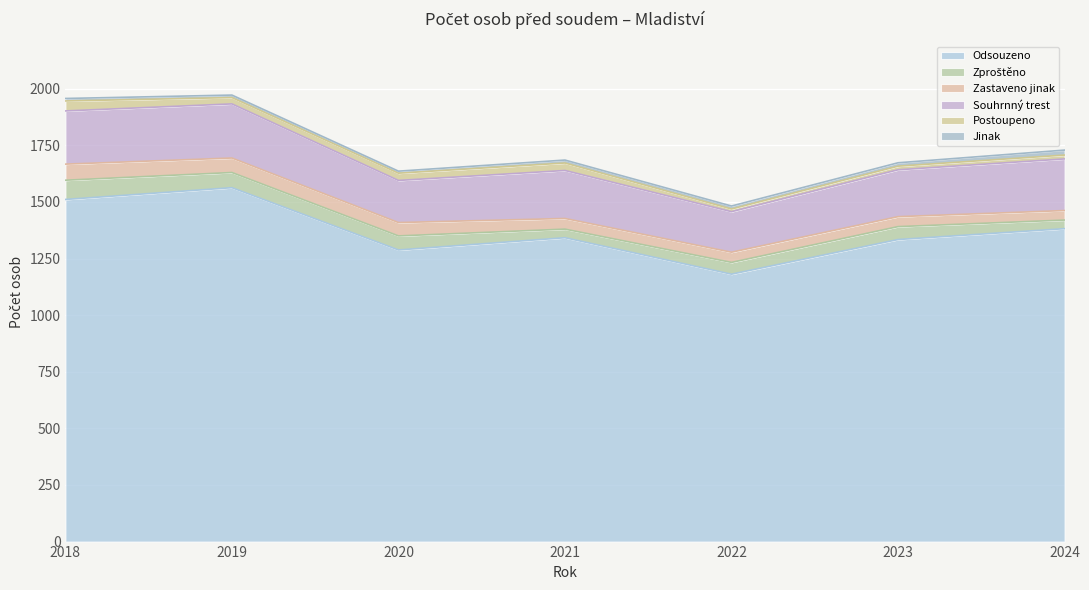

What value does the Zastaveno jinak series have at 2019?

64